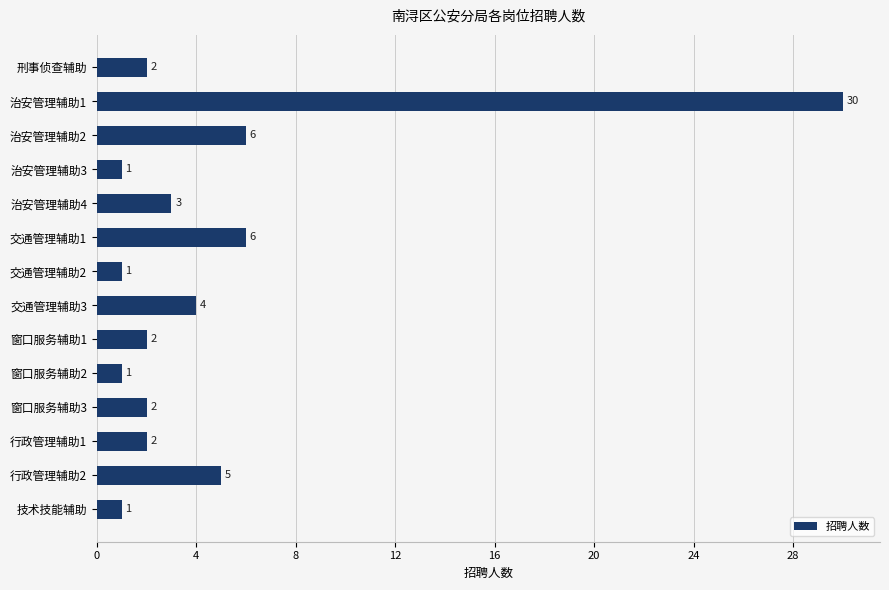

At which category does the chart reach its peak across all series?

治安管理辅助1